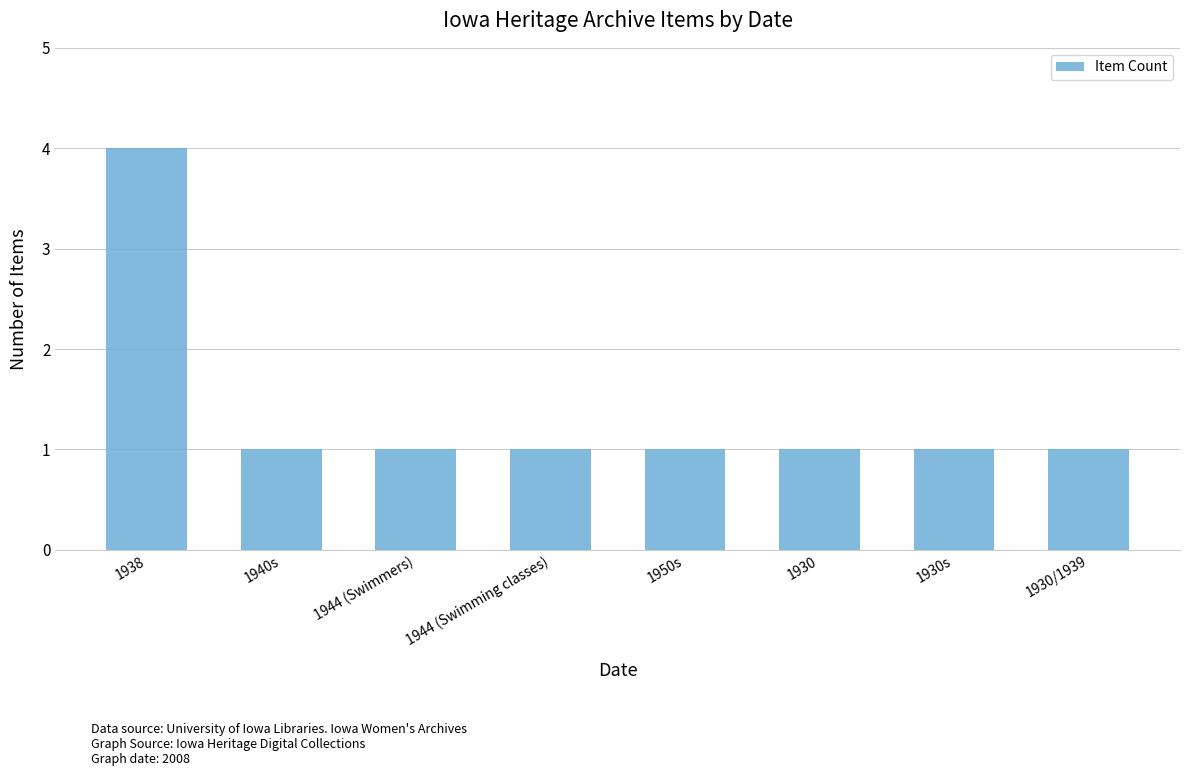

Between 1938 and 1940s, which is larger?

1938